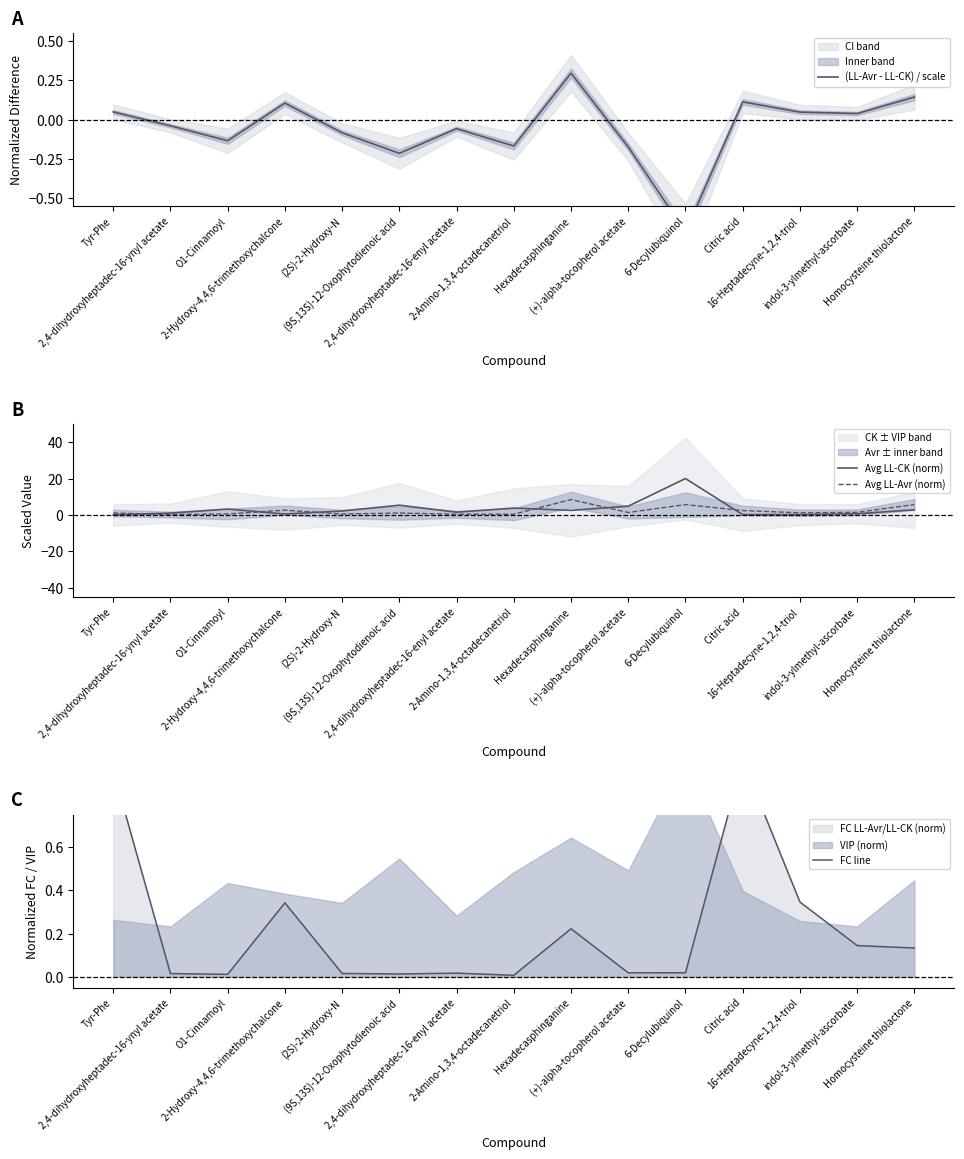

What is the maximum value for Avg LL-Avr (norm)?

8.4